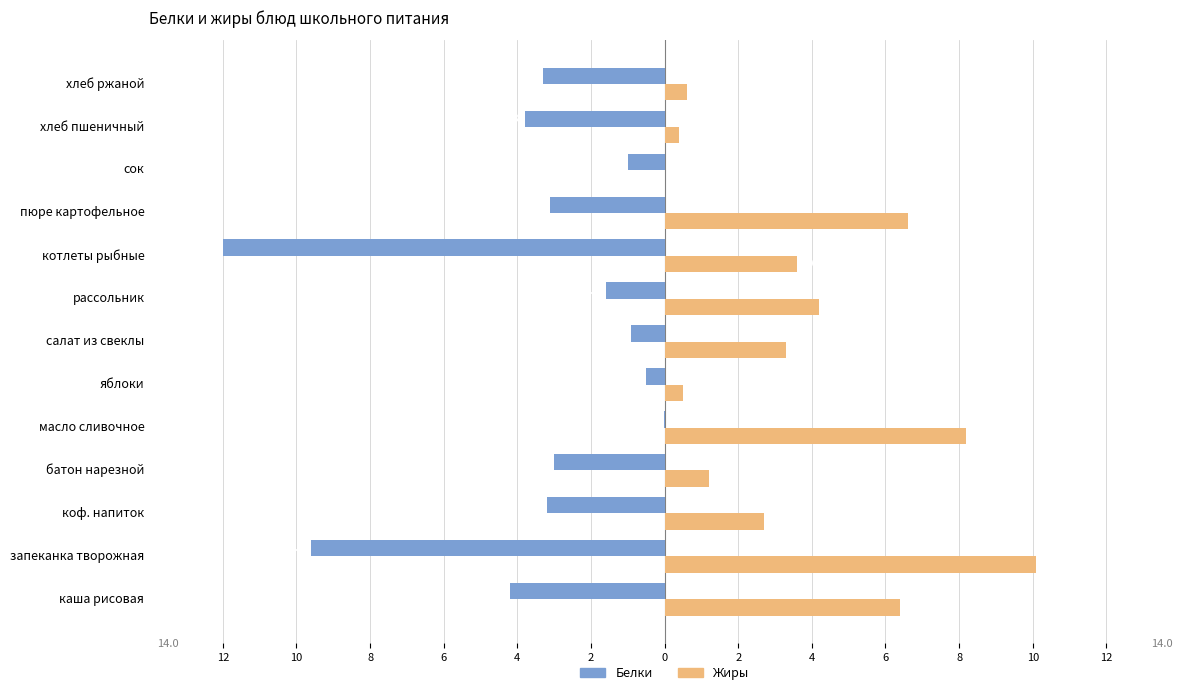

What is the difference between the maximum and second lowest values in the Жиры series?

9.7